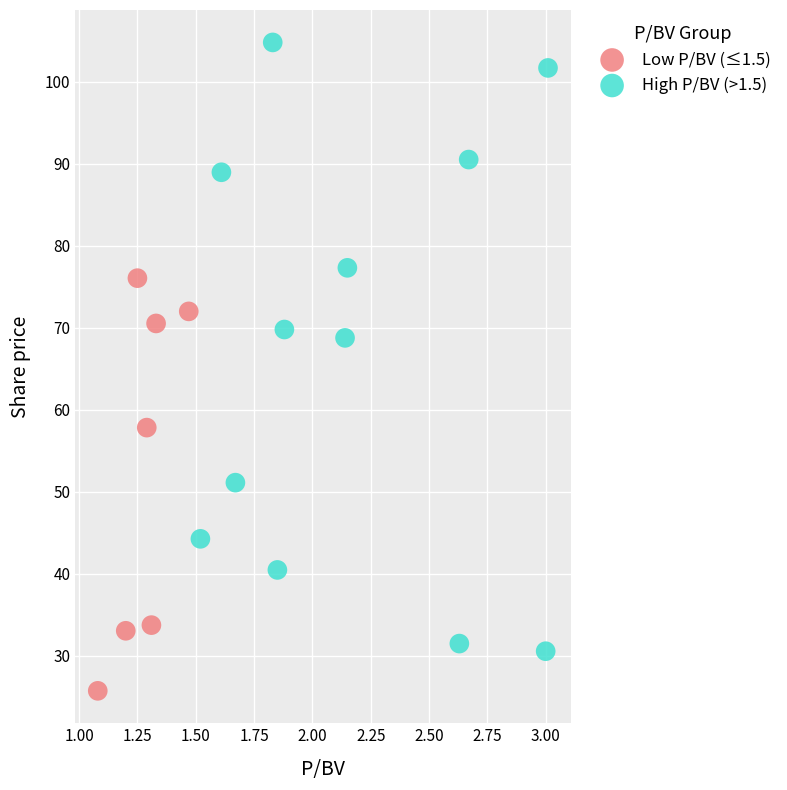

Which series reaches the minimum Y coordinate?

Low P/BV (≤1.5)